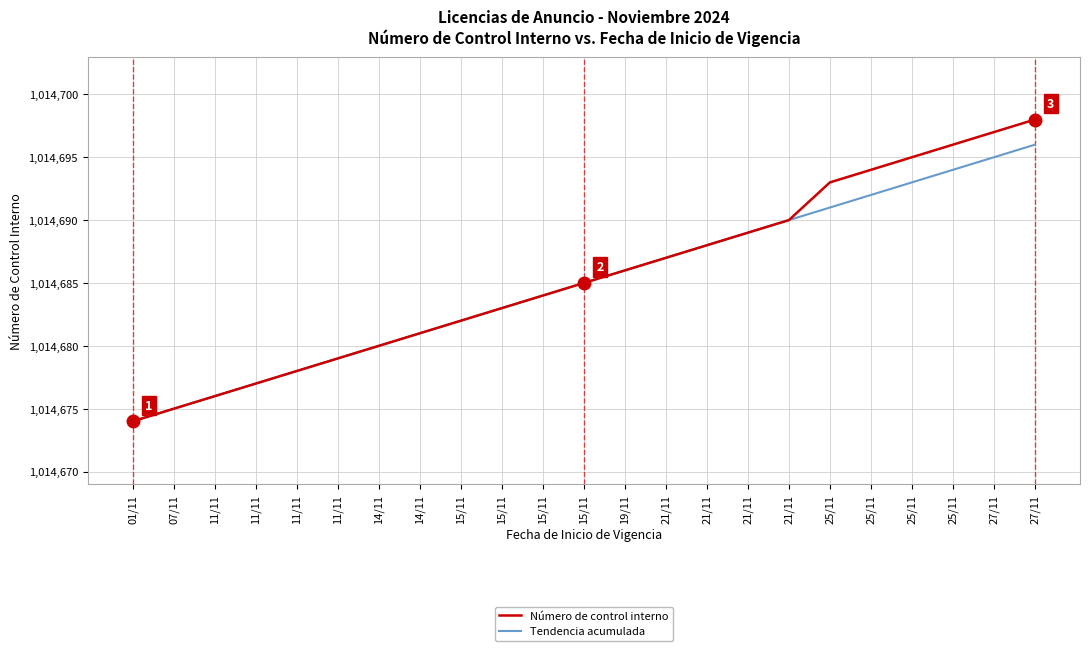

Between 07/11 and 14/11, which is larger?

14/11